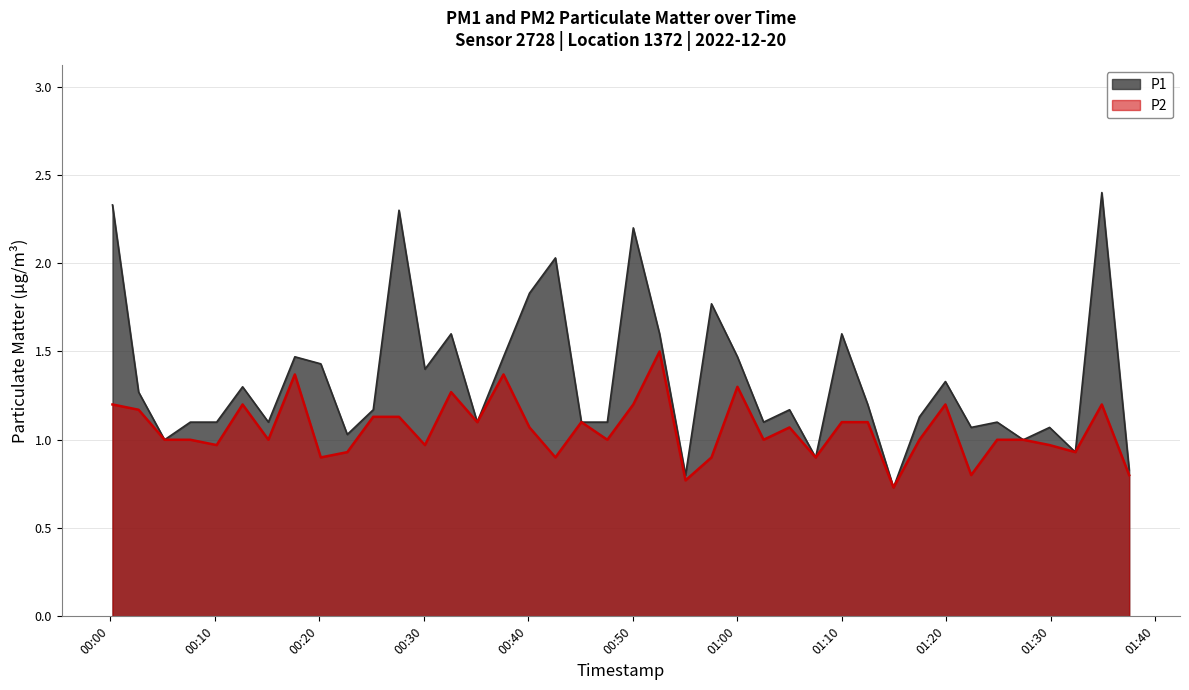

List the series in order of their peak value, lowest first.

P2, P1